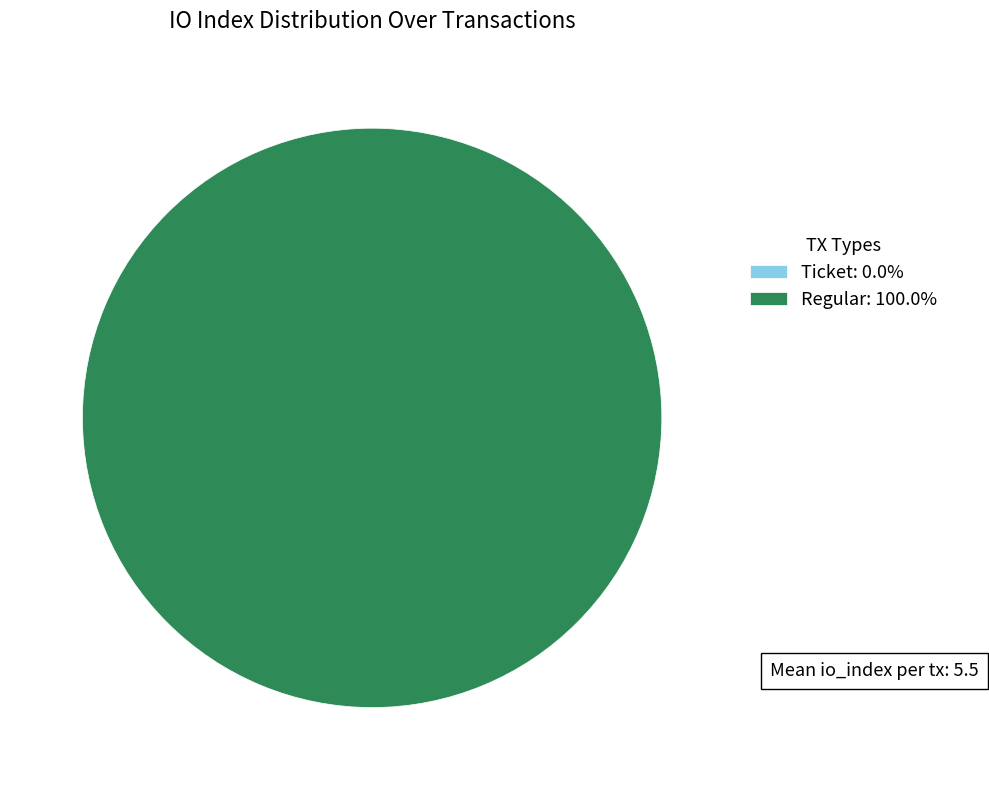

How many segments does this pie chart have?

2